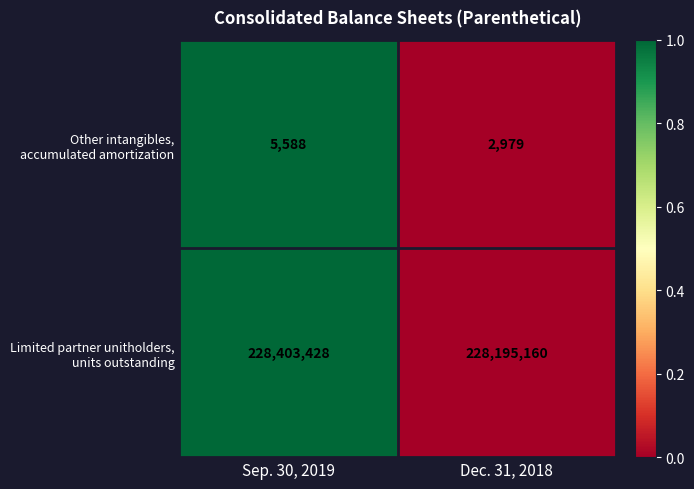

At which category is the sum across all series the highest?

Sep. 30, 2019